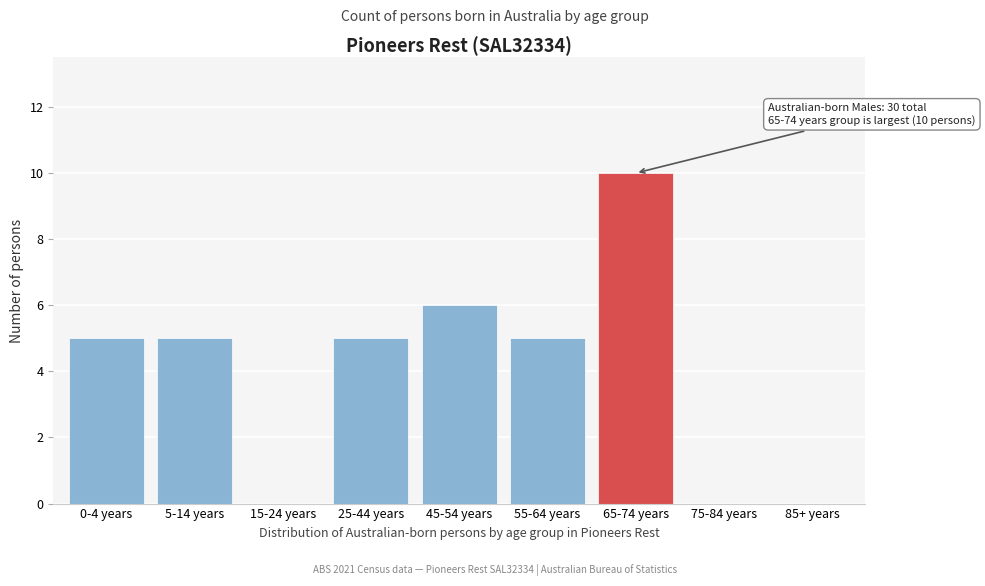

Reading left to right, list all the values displayed in this chart.

0-4 years=5	5-14 years=5	15-24 years=0	25-44 years=5	45-54 years=6	55-64 years=5	65-74 years=10	75-84 years=0	85+ years=0